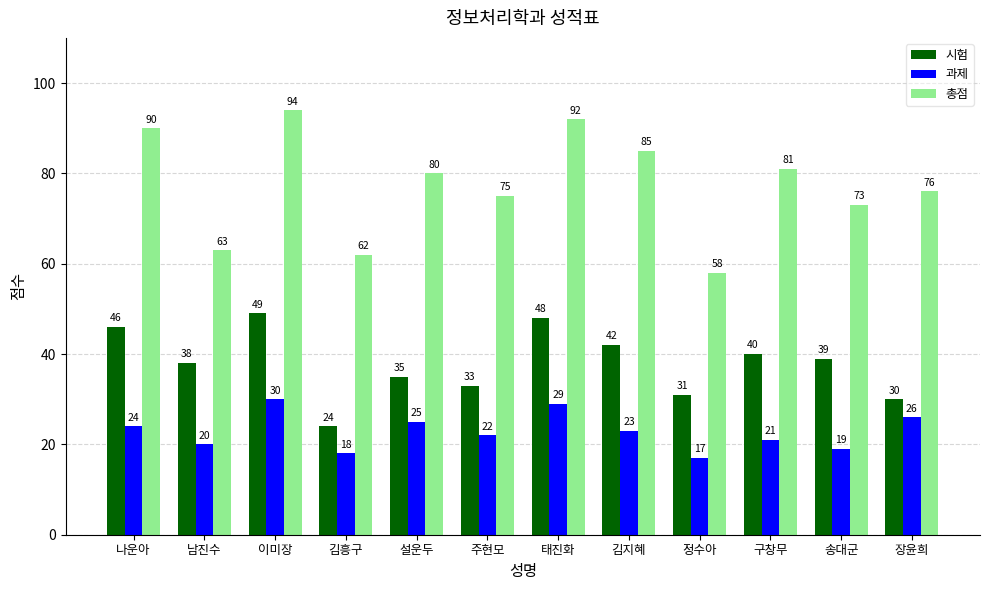

Which label corresponds to the largest value in the chart?

이미장